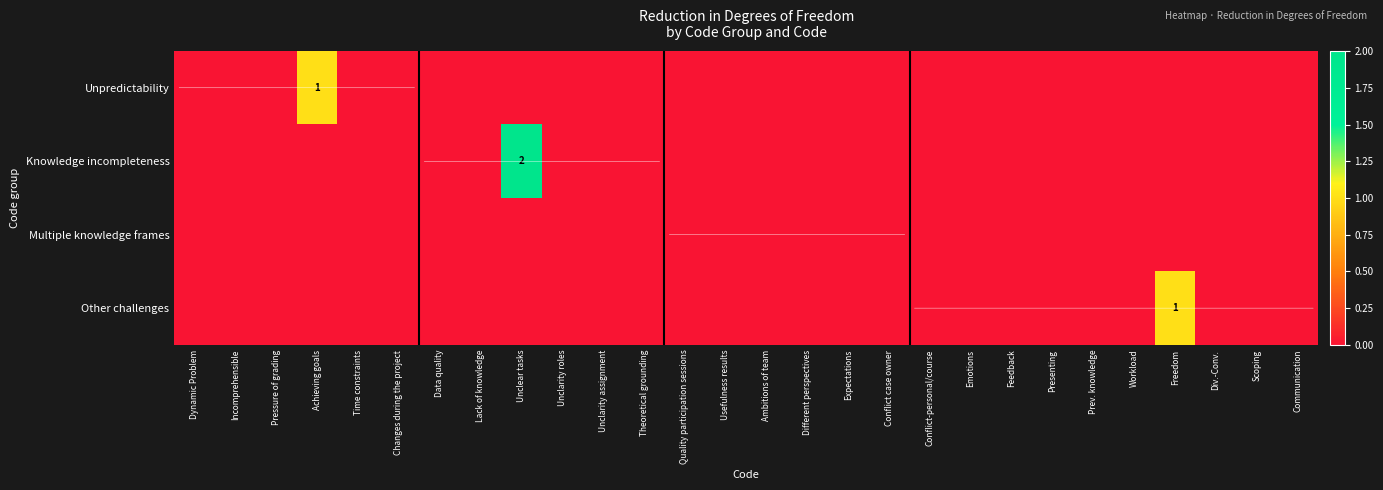

Which label corresponds to the smallest value in the chart?

Dynamic Problem